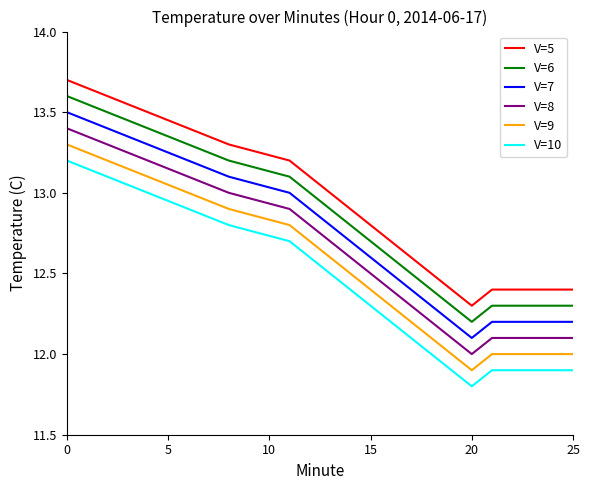

List the series in order of their overall mean, highest first.

V=5, V=6, V=7, V=8, V=9, V=10